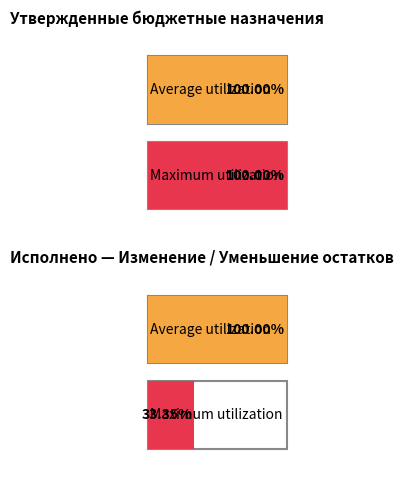

How many values in the Исполнено series exceed -1553272?

1